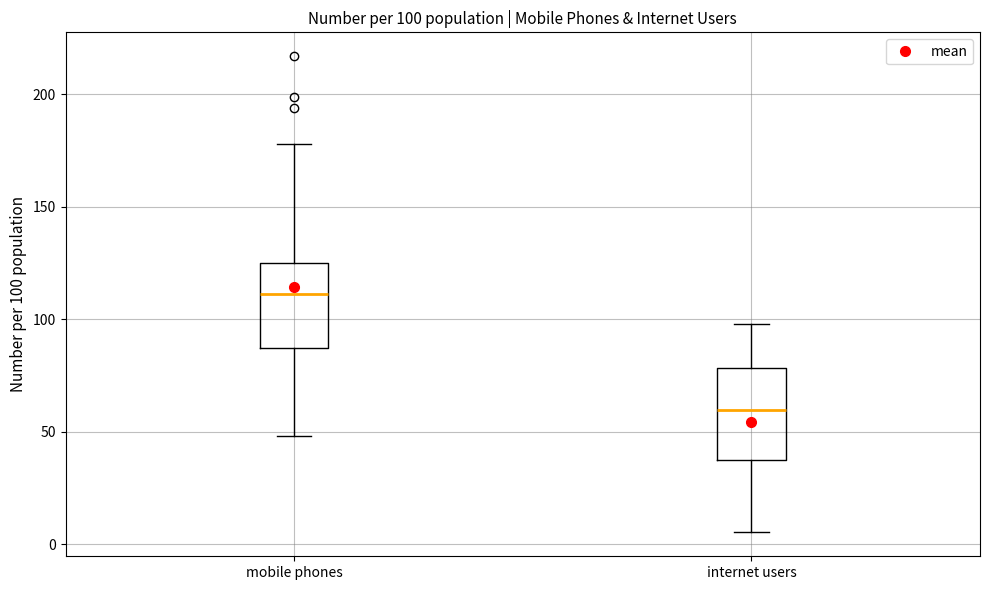

Which box has the highest median line?

mobile phones